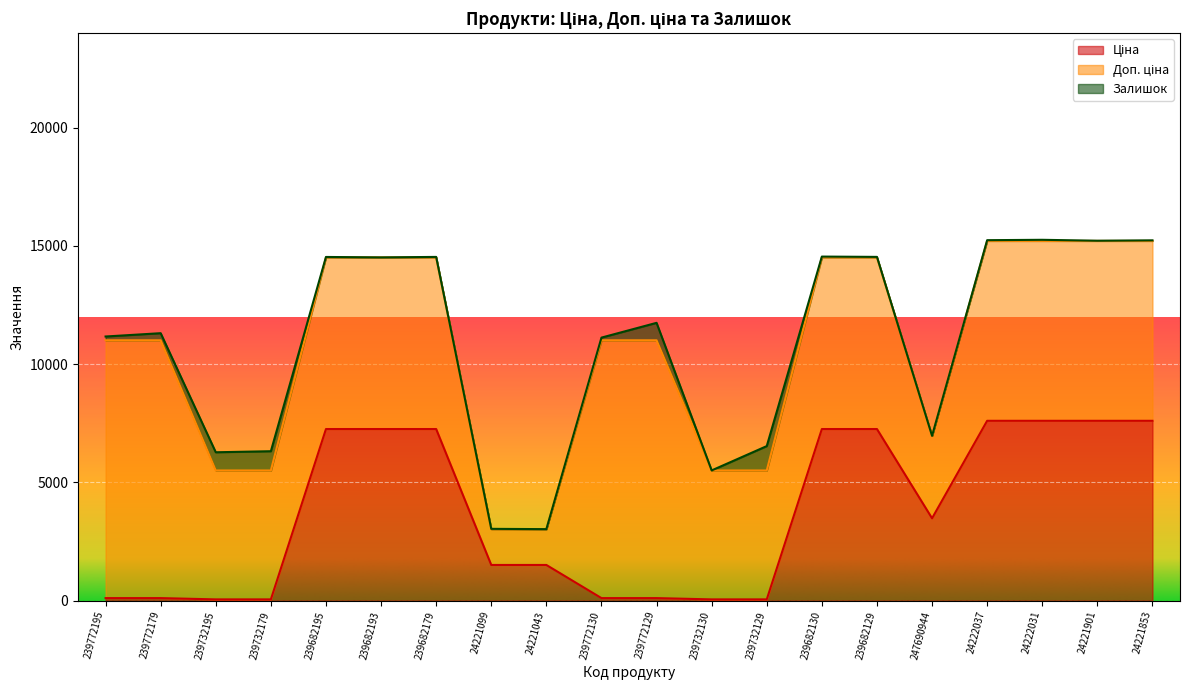

How many data points in Доп. ціна are less than 7258?

7